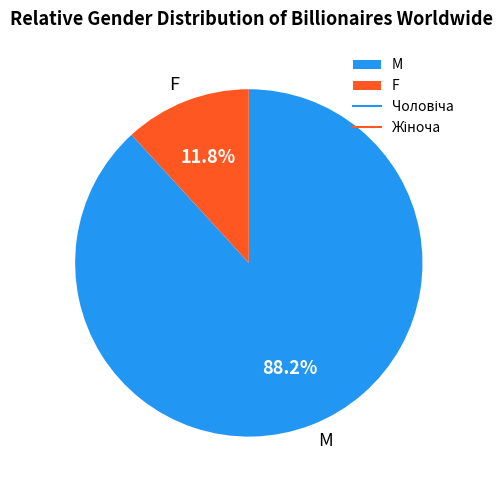

Rank the categories by value from lowest to highest.

F, M